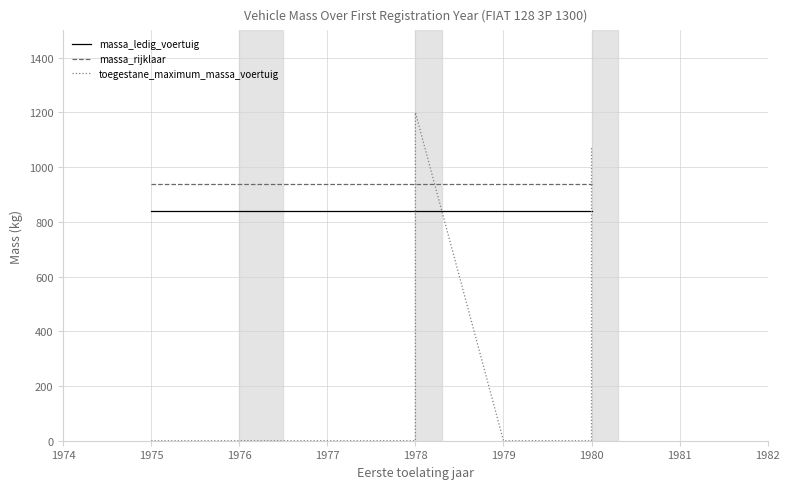

True or false: toegestane_maximum_massa_voertuig has more than 2 points higher than both neighbors.

False